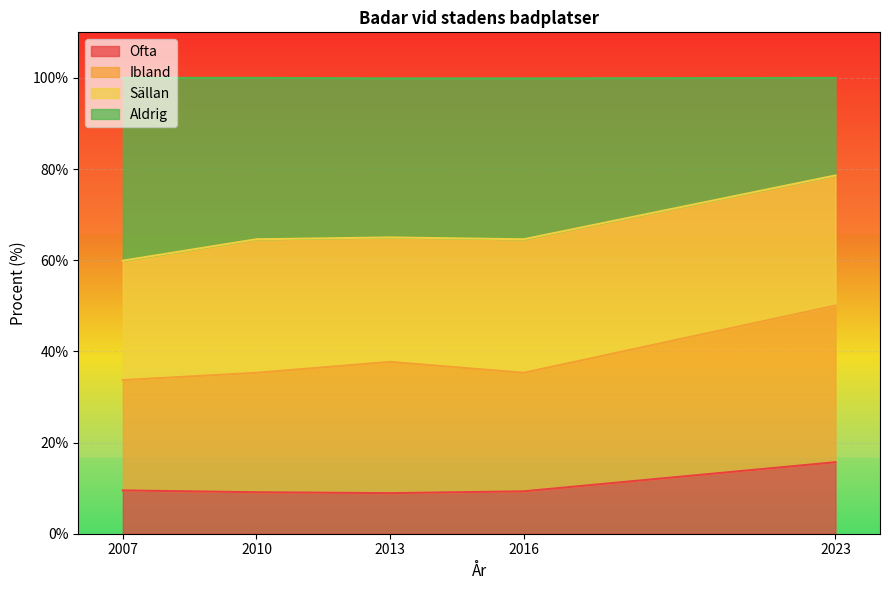

The value of Ofta at 2016 is 3.7. True or false?

False